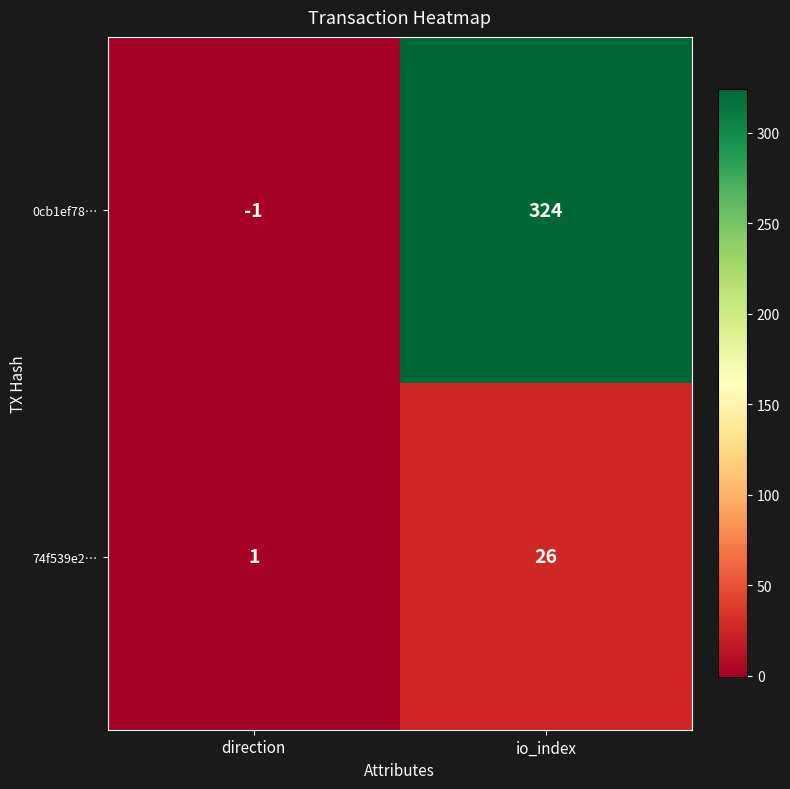

Where is 74f539e2… nearest to the value 13?

direction